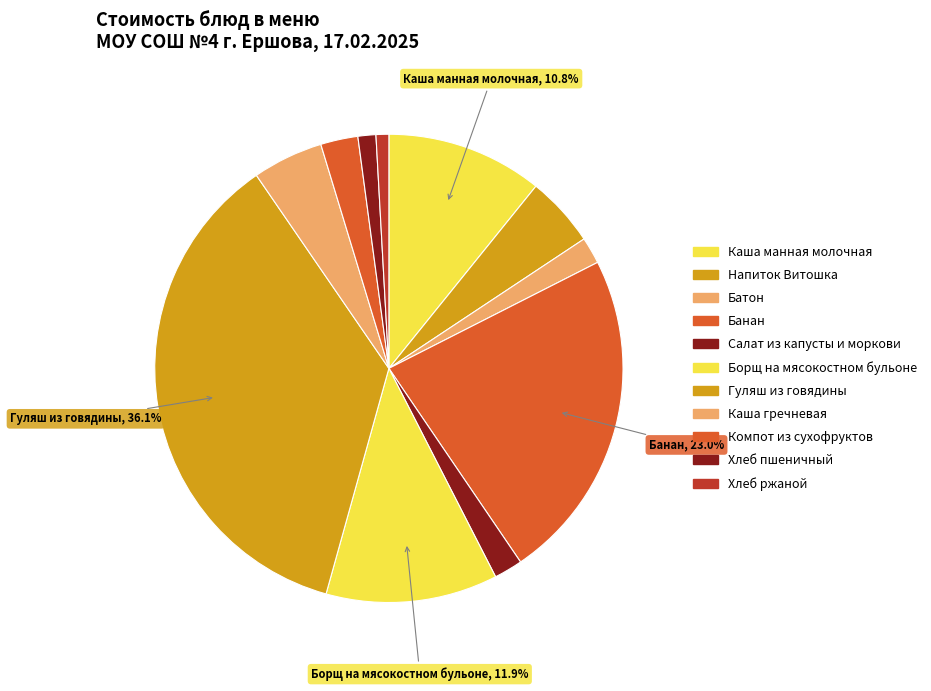

Combined, what portion of the pie is Напиток Витошка and Каша гречневая?

9.8%